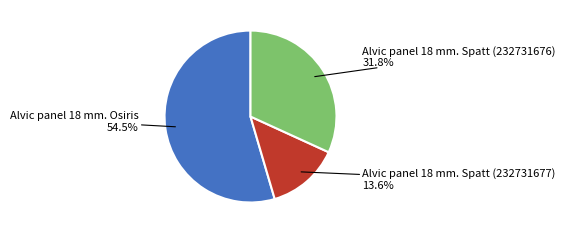

Is there a majority slice in this chart?

Yes